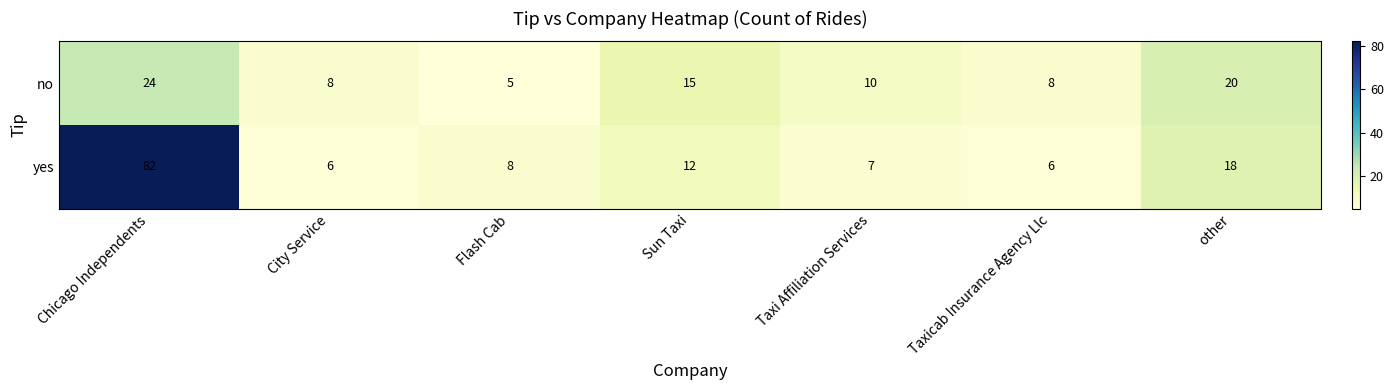

What is the sum of all yes values?

139